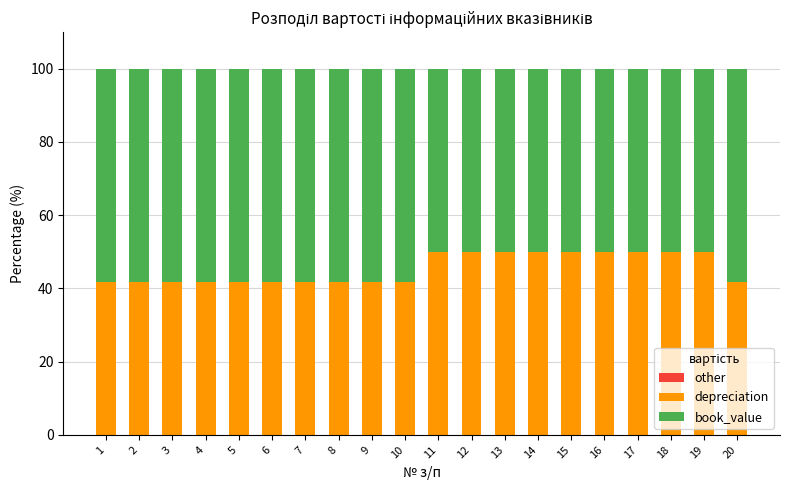

What is the total value across all series at 13?

100.0